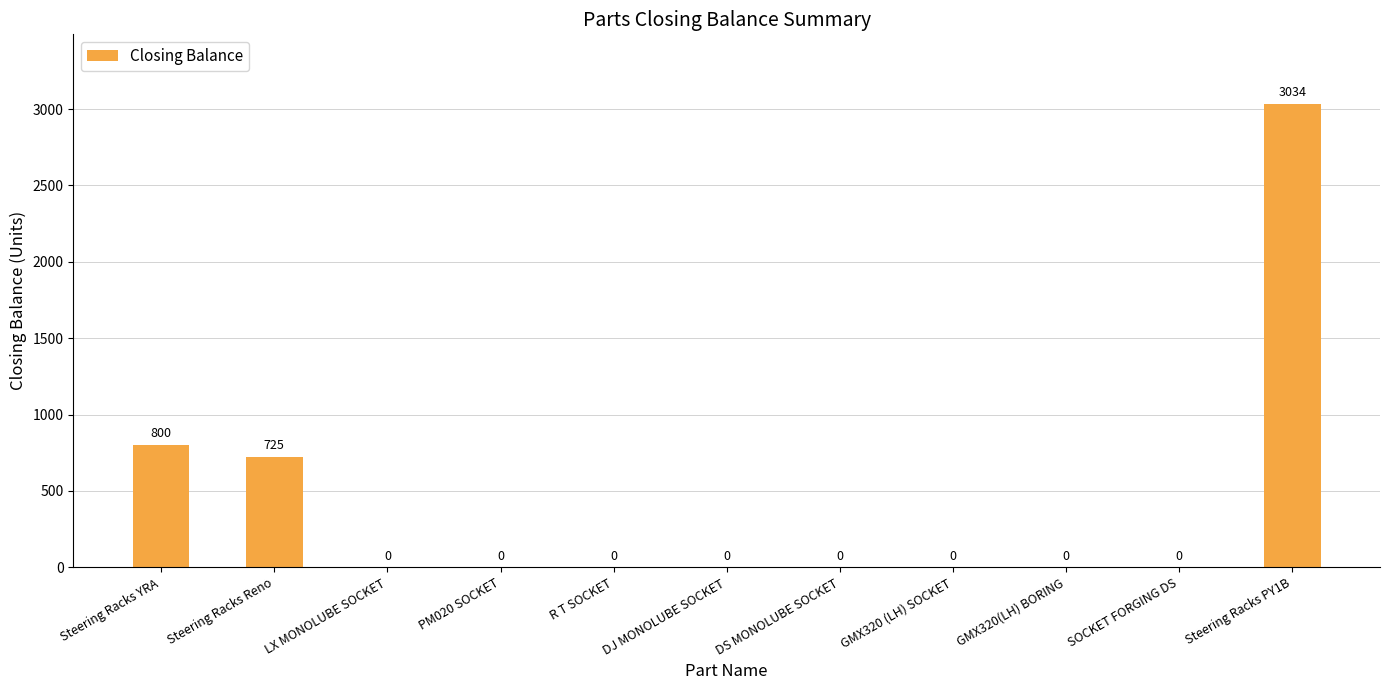

The value at PM020 SOCKET is 0. True or false?

True